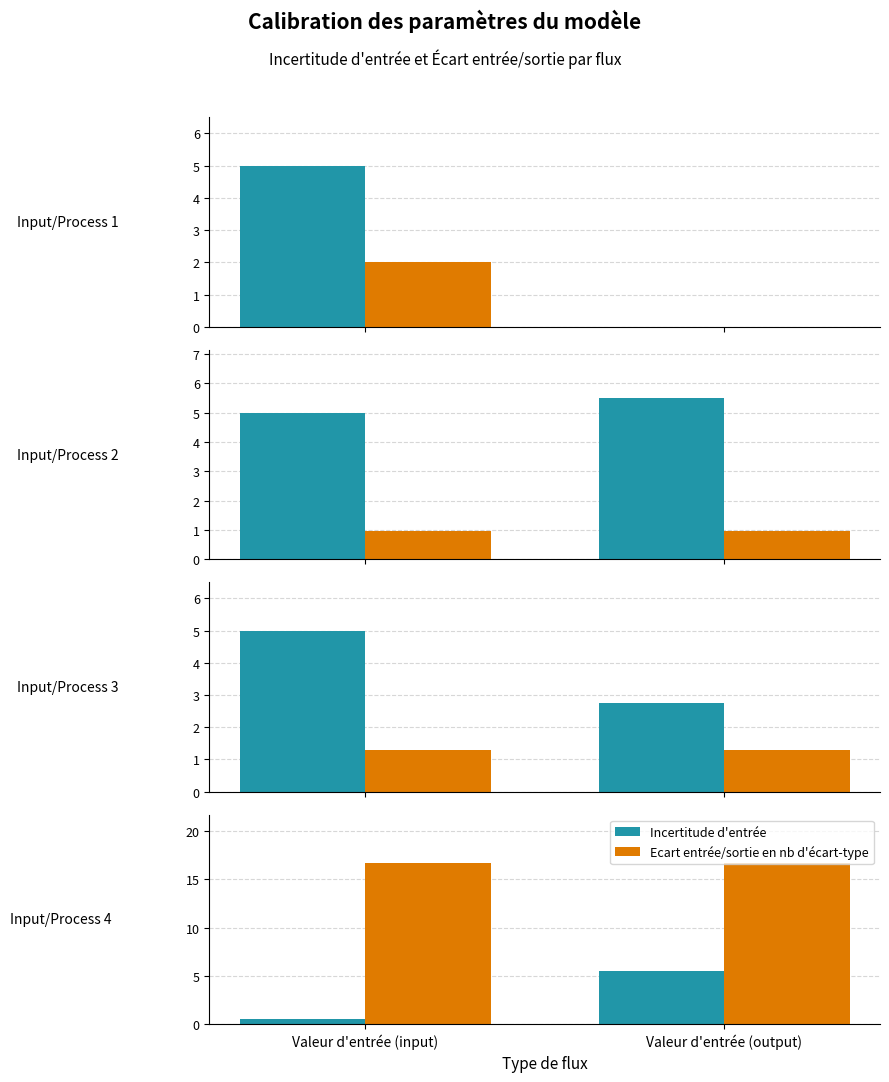

What position from the right is Valeur d'entrée (output)?

1